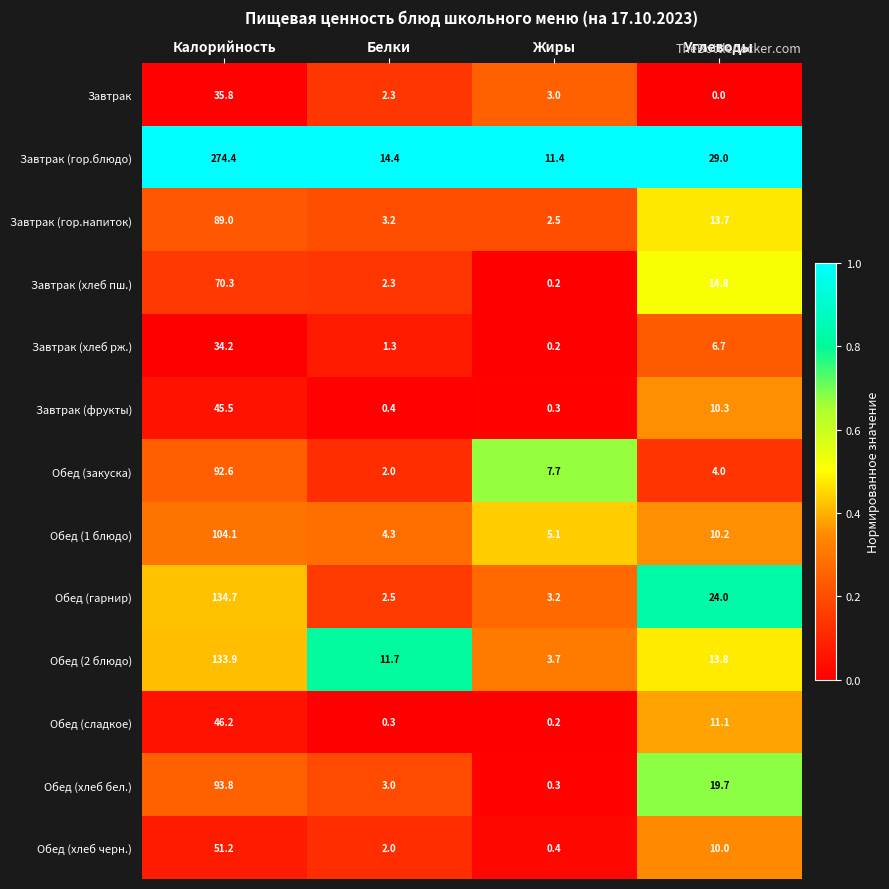

What is the sum of all Обед (2 блюдо) values?

163.1